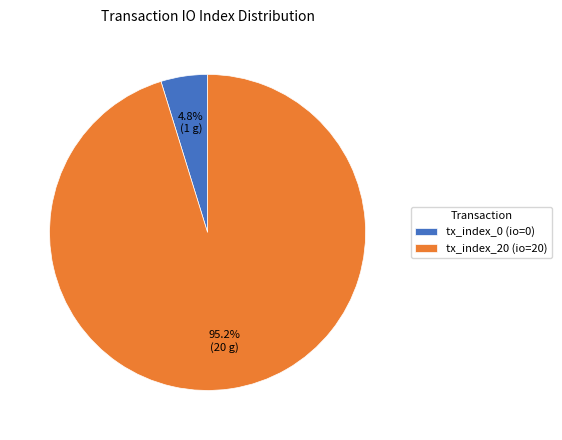

Which category has the biggest portion of the pie?

tx_index_20